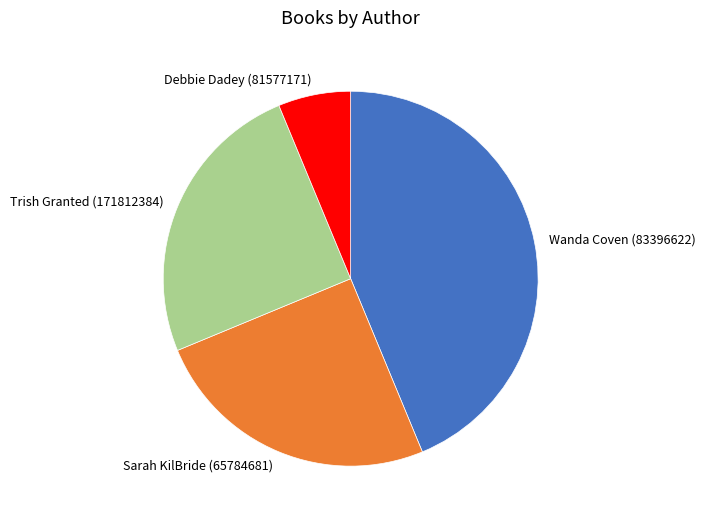

Which category has the smallest portion of the pie?

Debbie Dadey (81577171)